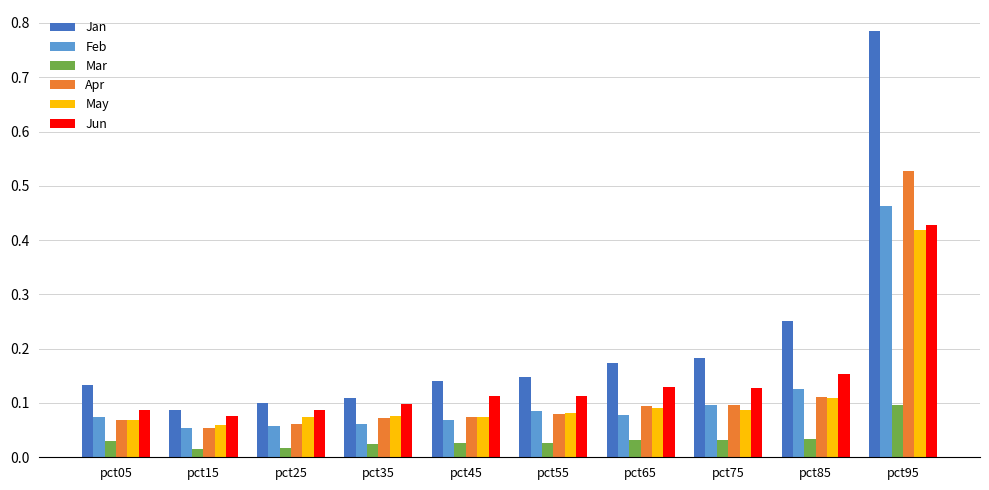

Is it true that May equals 0.1 at pct25?

True